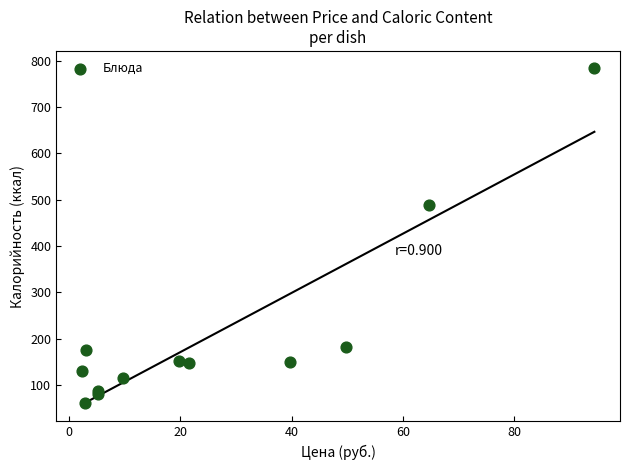

What Y value in the scatter plot is closest to 422?

489.5